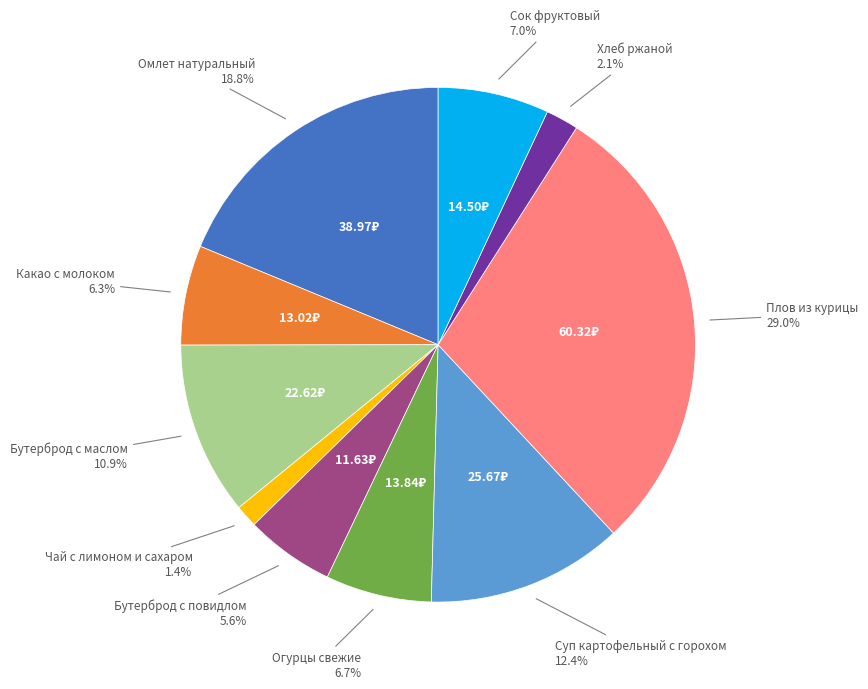

Does any single category account for the majority?

No